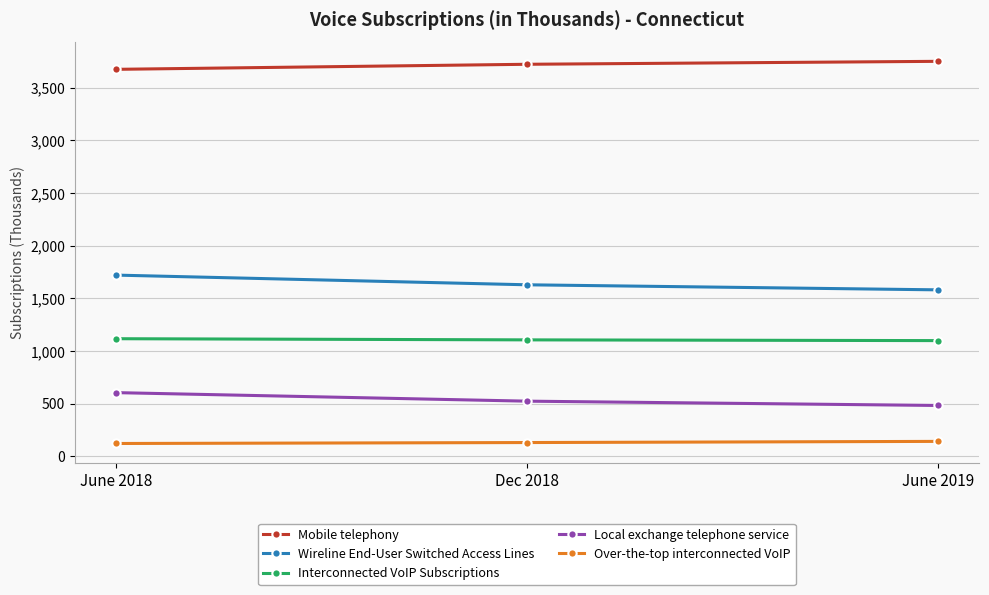

What position from the left is June 2018?

1